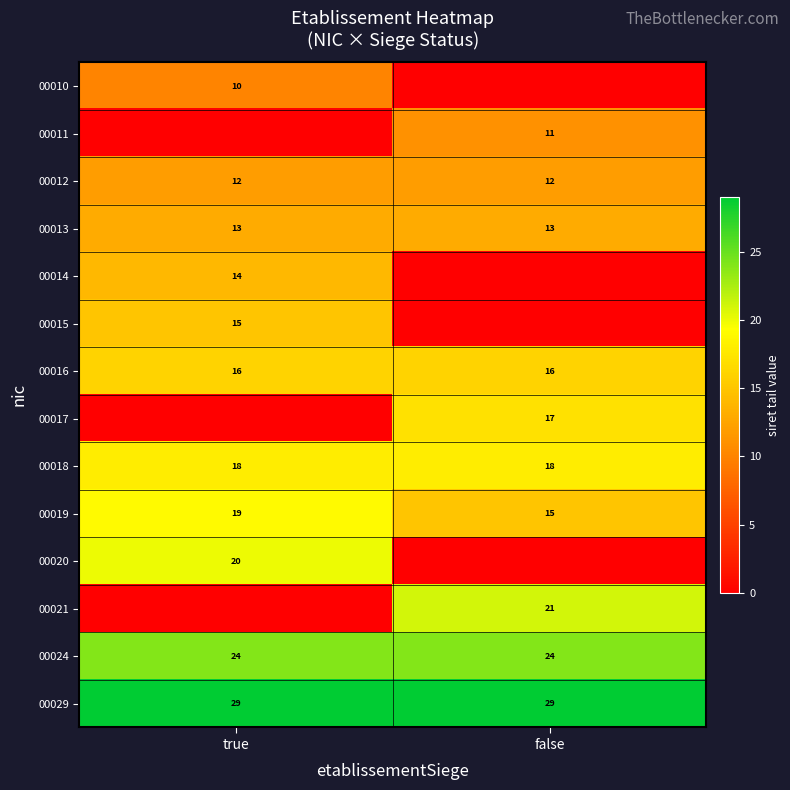

Is the value of 00015 at true greater than the value of 00029 at true?

No